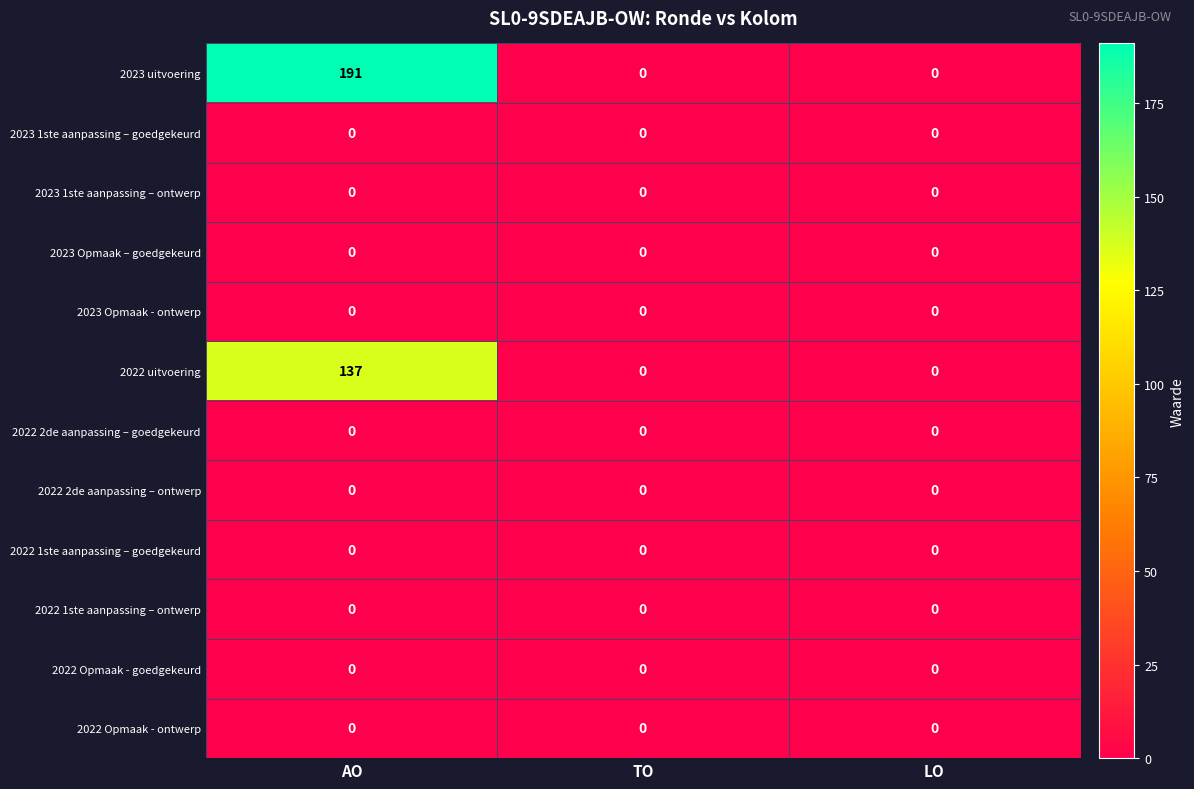

Which series has the largest total across all categories?

2023 uitvoering